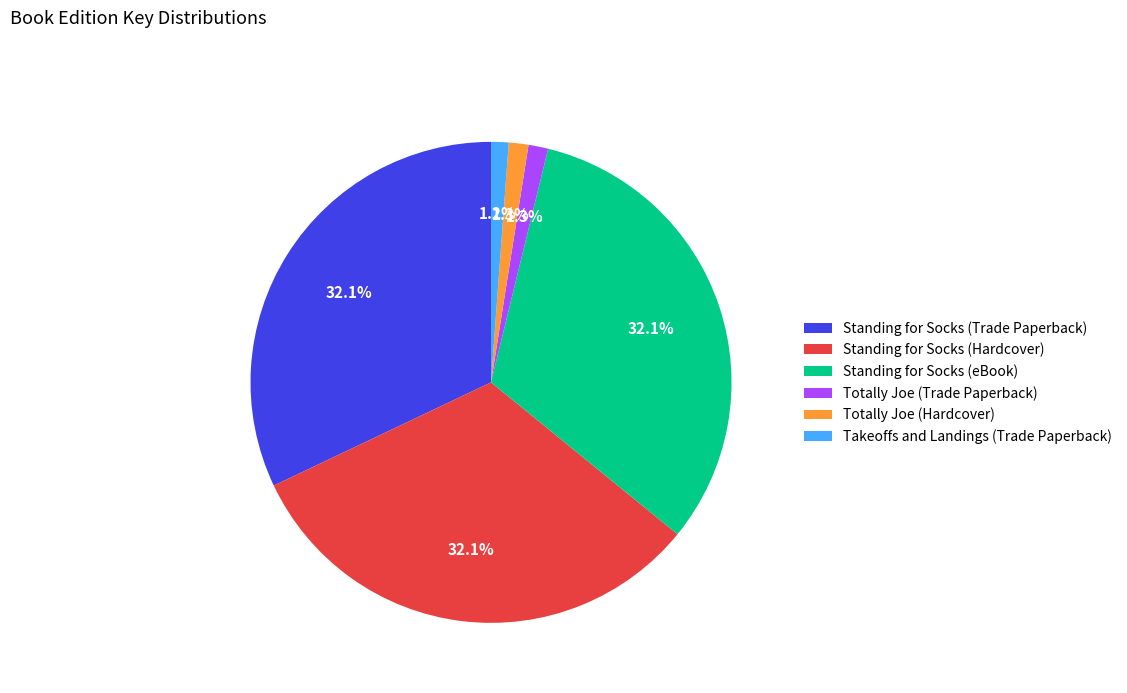

Does Standing for Socks (eBook) account for over 50% of the chart?

No